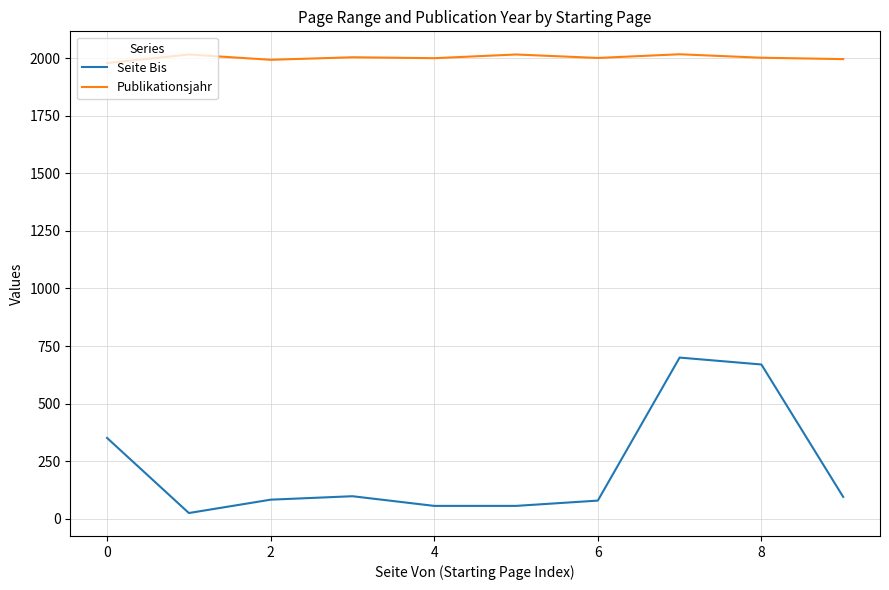

List the series in order of their overall mean, lowest first.

Seite Bis, Publikationsjahr